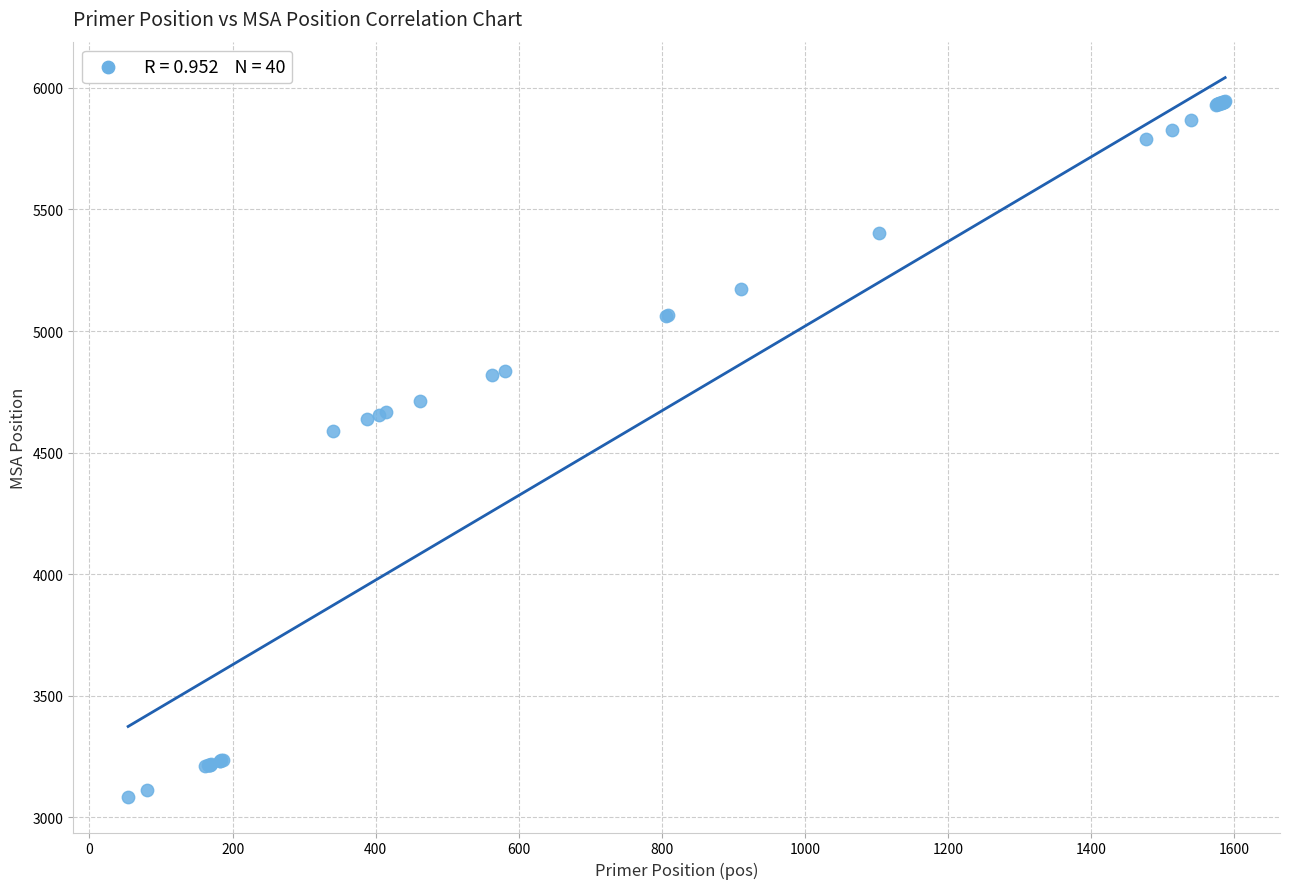

What Y value in the scatter plot is closest to 4515?

4589